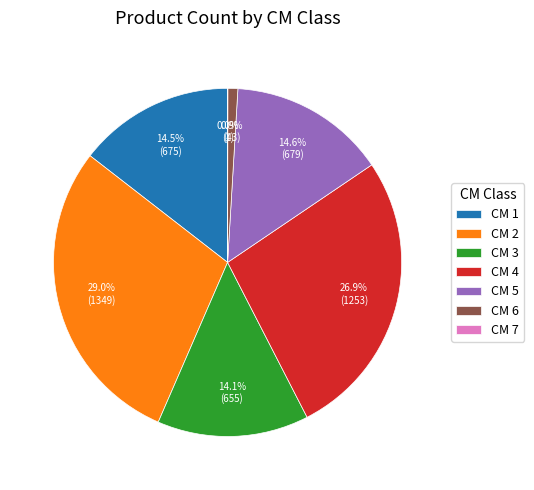

What percentage is NOT represented by CM 3?

85.9%